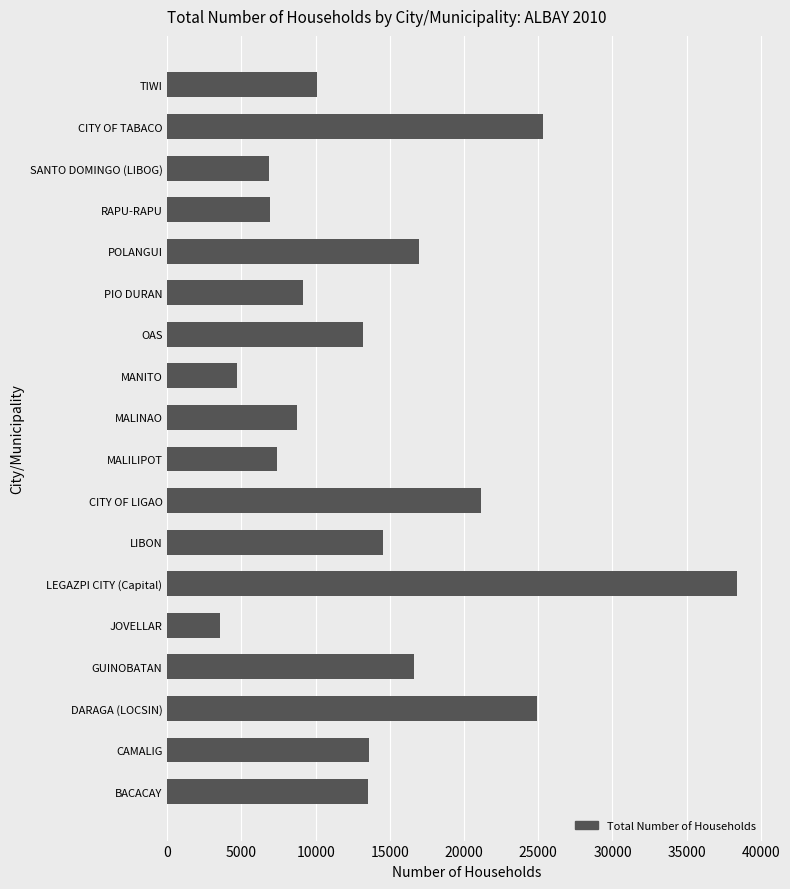

True or false: the data shows 6929 at CITY OF TABACO.

False